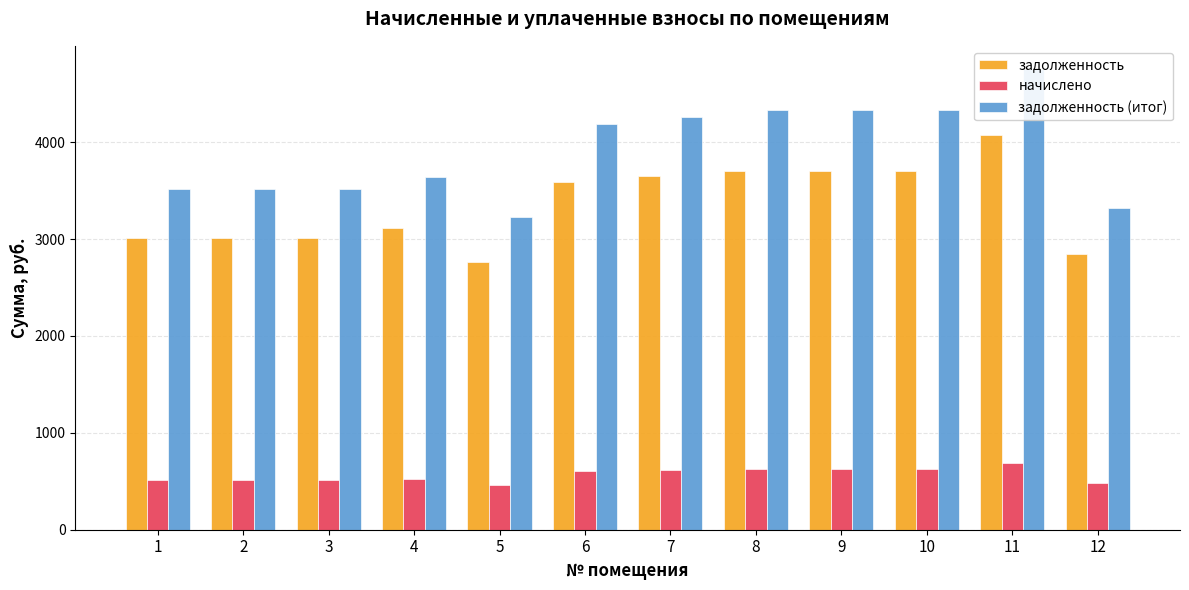

List the labels in order of начислено value, smallest first.

5, 12, 1, 2, 3, 4, 6, 7, 8, 9, 10, 11